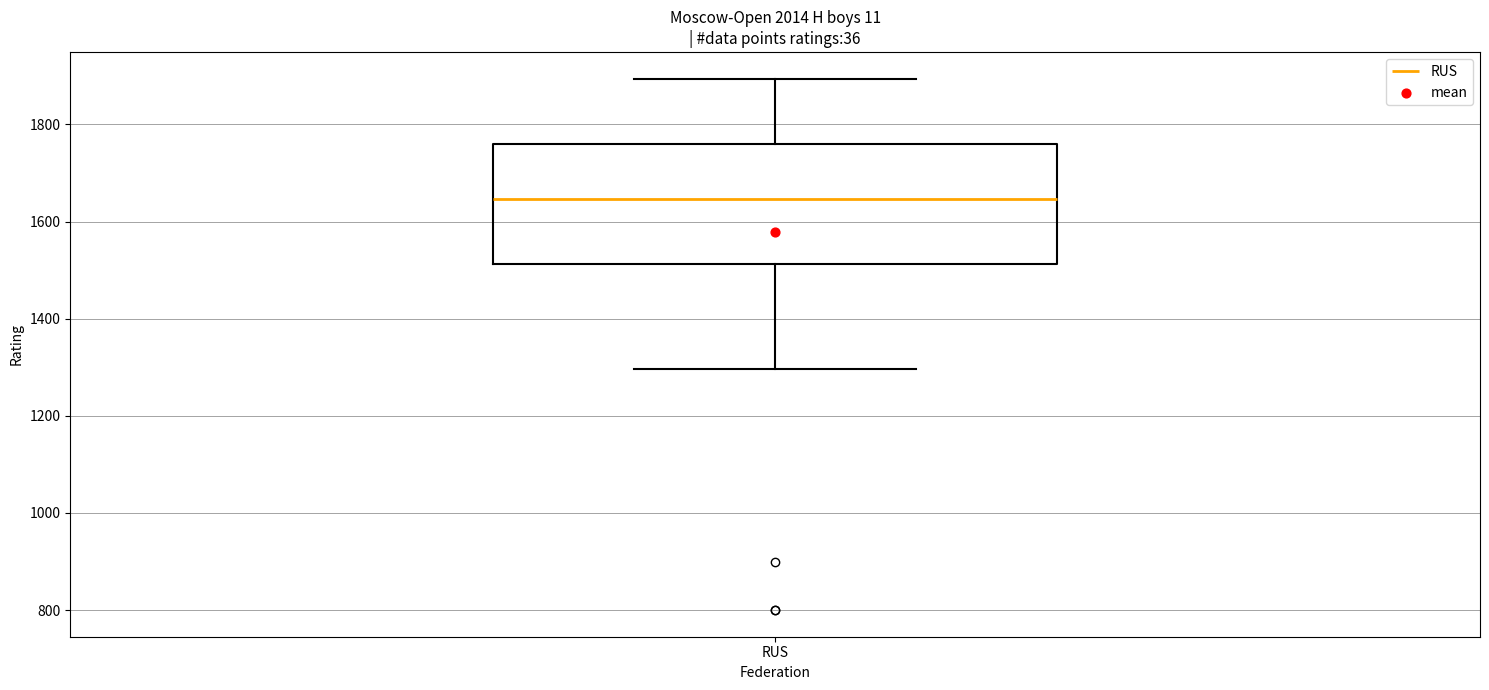

Where does the upper whisker of the box for RUS end on the y-axis? The values are not printed on the chart, so give them approximately, as read against the axis.

1900